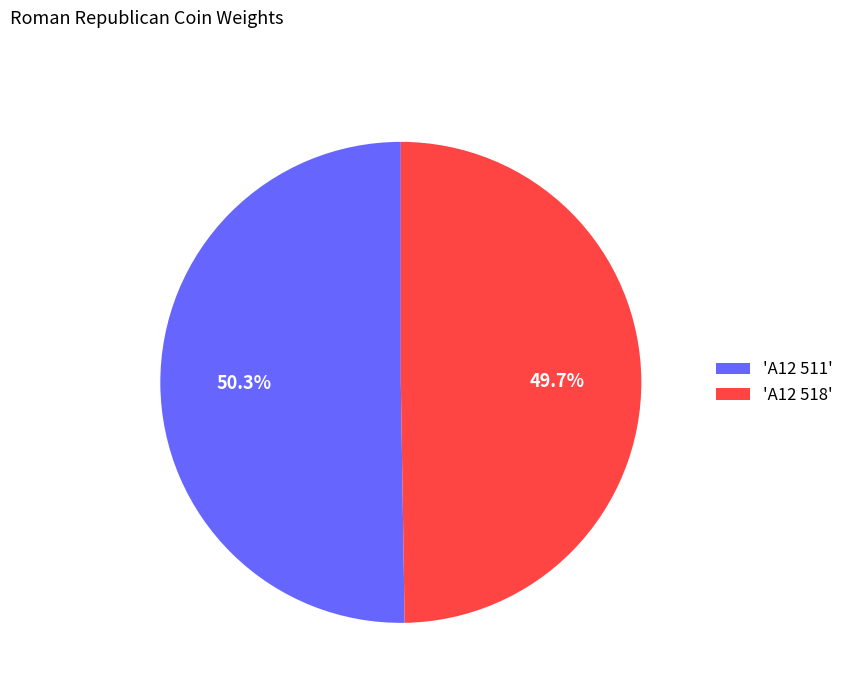

How many segments does this pie chart have?

2